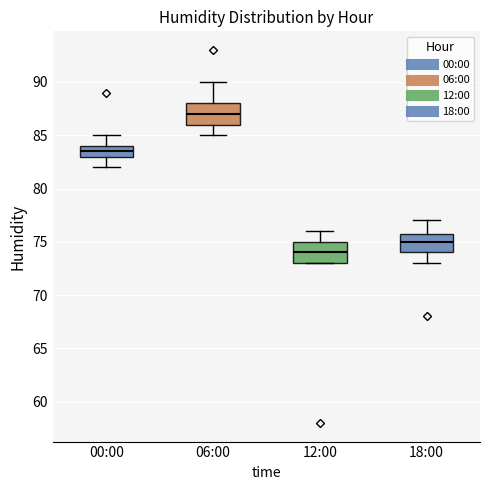

Reading left to right, transcribe this box plot: for each box, give where its median line is, the range the box spans, and where its two whiskers end, as read against the y-axis. The values are not printed on the chart, so give them approximately, as read against the axis.

00:00: median 83.5, box 83.0 to 84.0, whiskers 82.0 to 85.0
06:00: median 87.0, box 86.0 to 88.0, whiskers 85.0 to 90.0
12:00: median 74.0, box 73.0 to 75.0, whiskers 73.0 to 76.0
18:00: median 75.0, box 74.0 to 76.0, whiskers 73.0 to 77.0